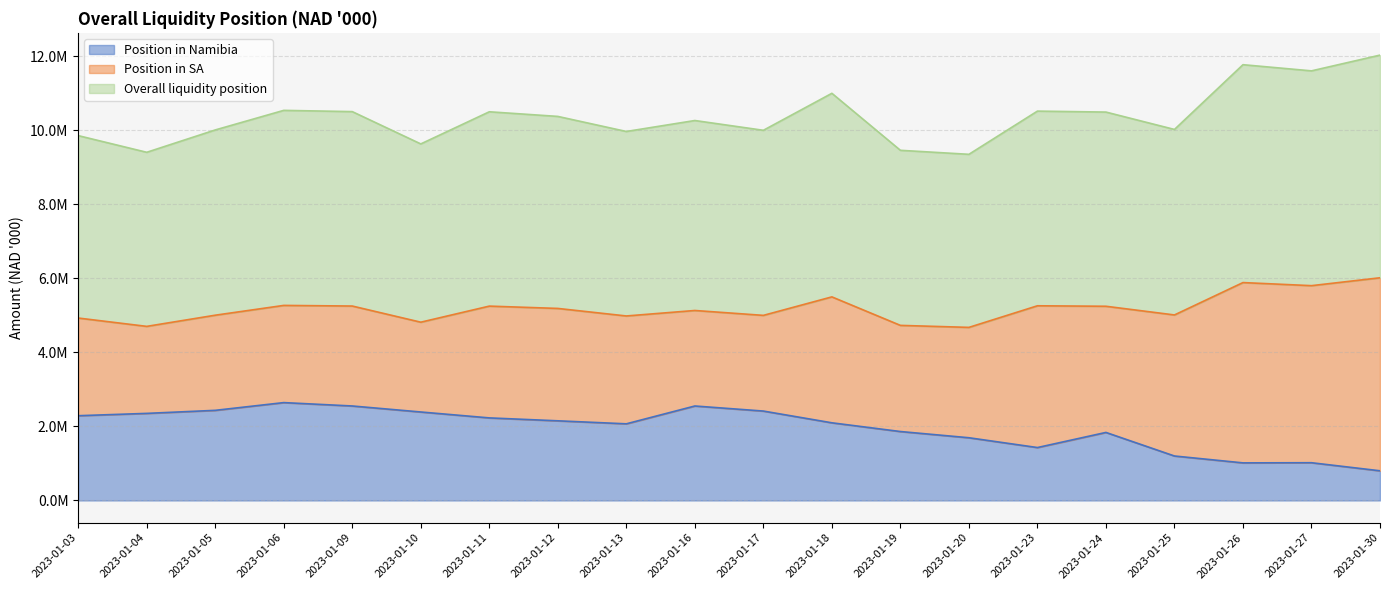

True or false: Overall liquidity position and Position in Namibia intersect in this chart.

False